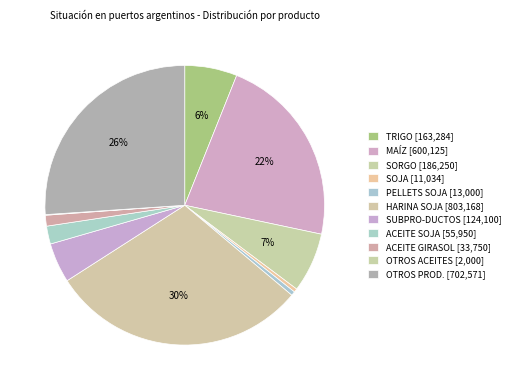

How many slices are in this pie chart?

11